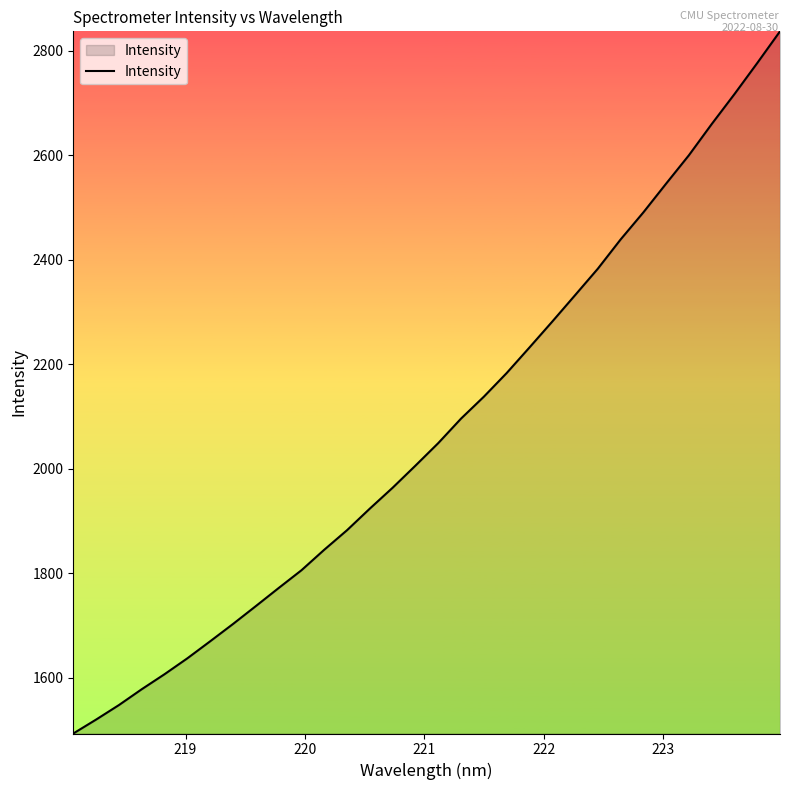

What is the smallest value displayed?

1493.4